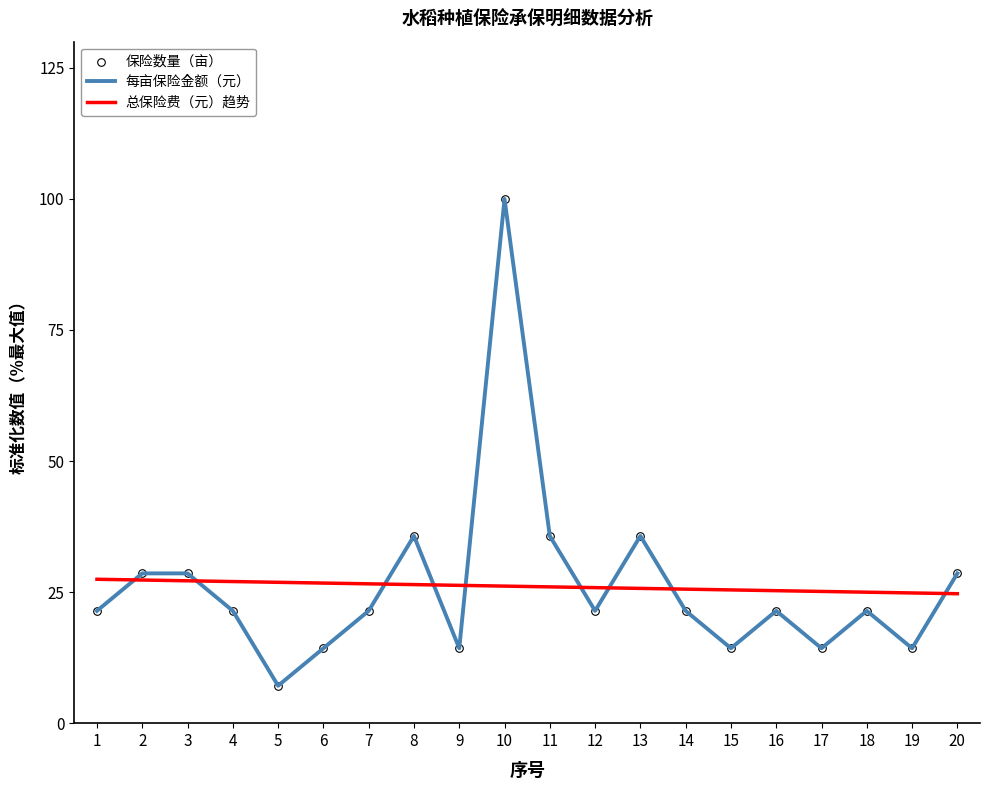

At which category is the sum across all series the highest?

10